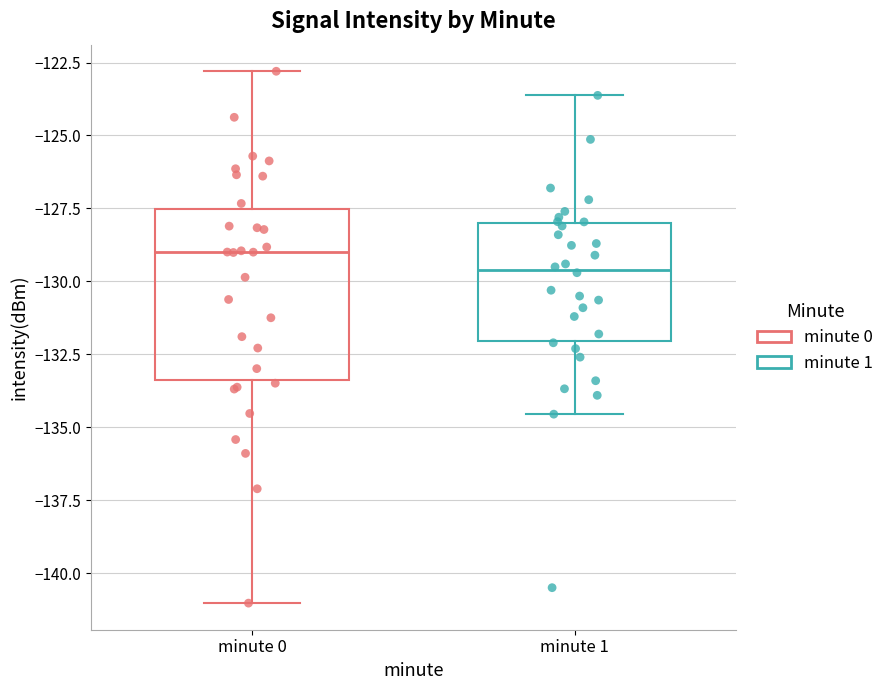

Where is the upper edge of the box for minute 0 on the y-axis? The values are not printed on the chart, so give them approximately, as read against the axis.

-127.5